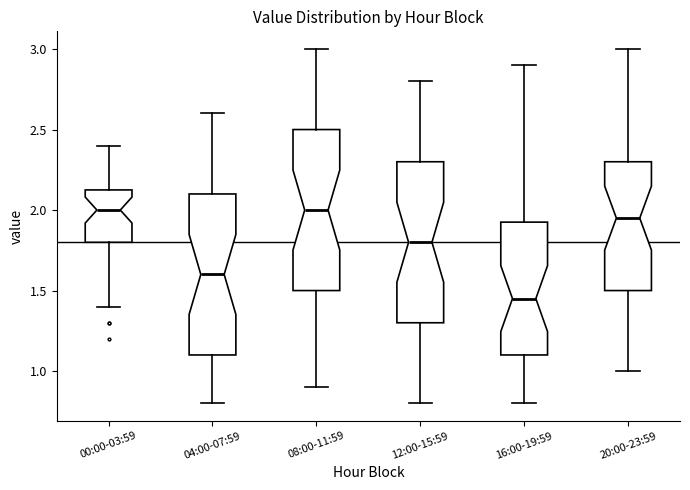

Which box's median line is the lowest?

16:00-19:59